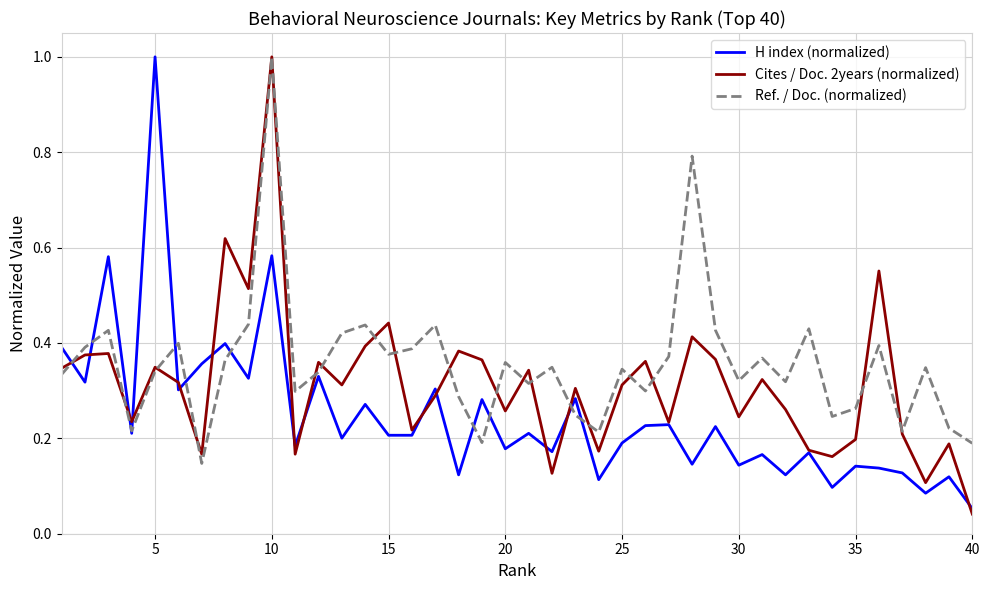

Which series has the largest total across all categories?

Ref. / Doc. (normalized)